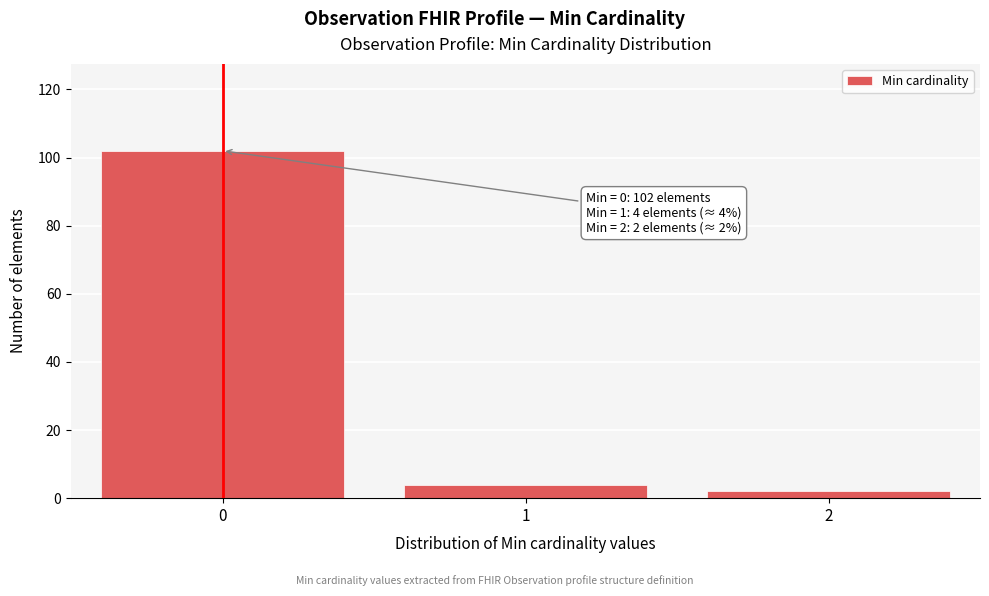

Reading left to right, extract all data points from this chart.

0=102	1=4	2=2